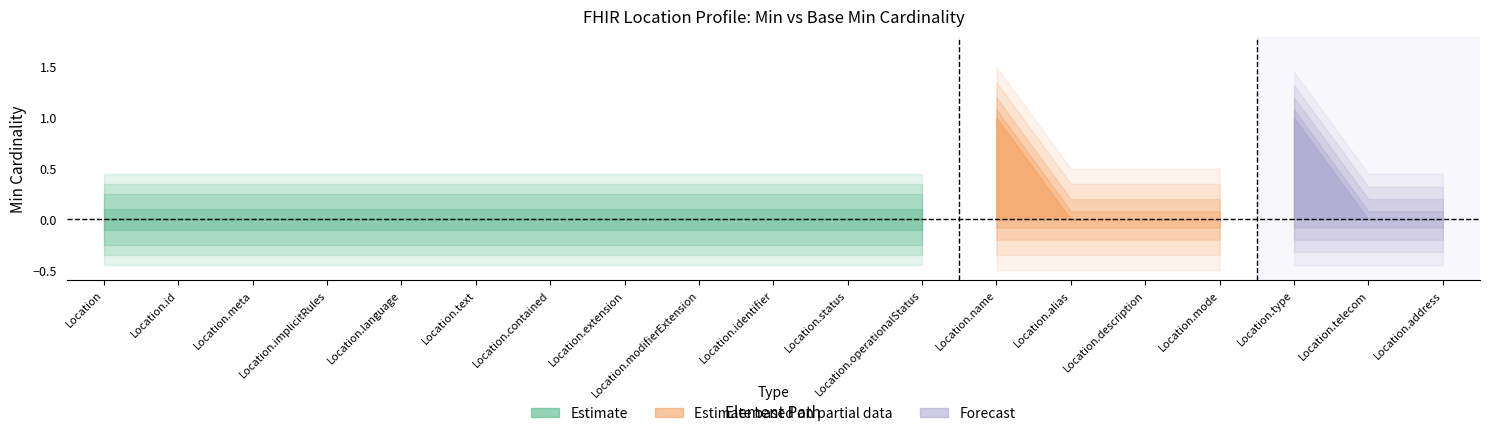

At which label is Min closest to 0?

Location